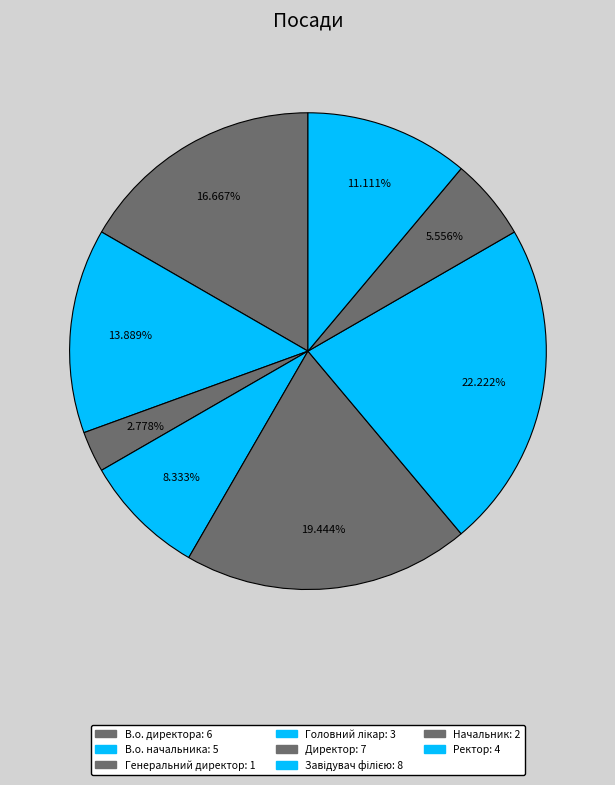

Do Генеральний директор and Завідувач філією together represent more than half of the pie?

No